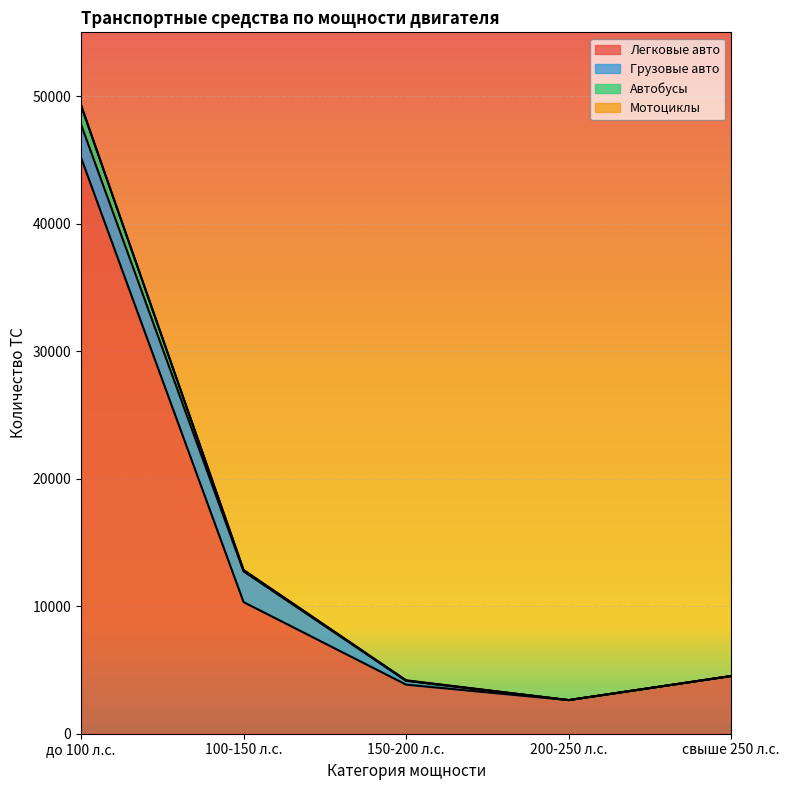

What is the highest value of the Легковые авто series?

45174